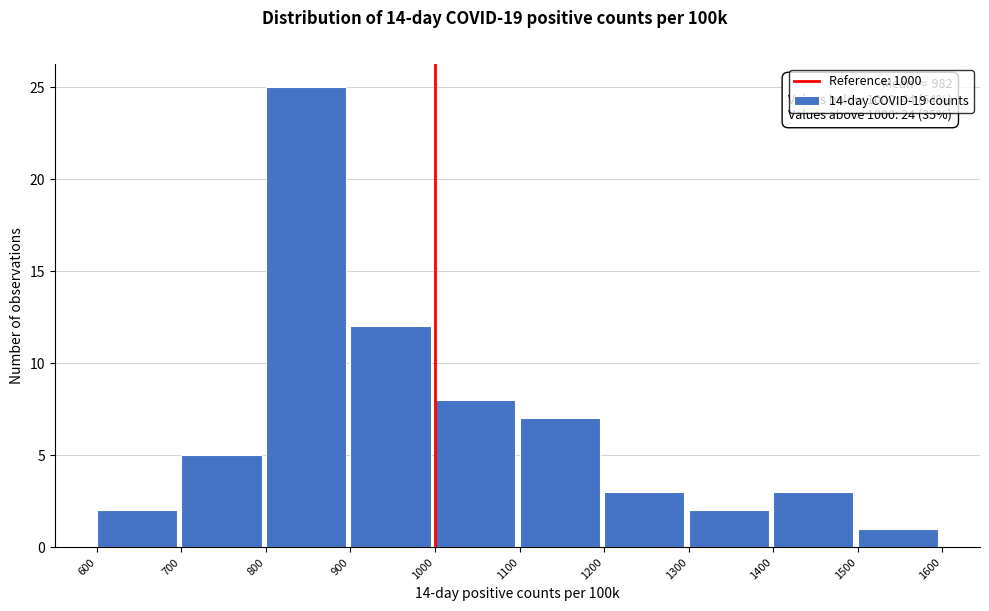

Which range on the x-axis has the tallest bar?

800 to 900